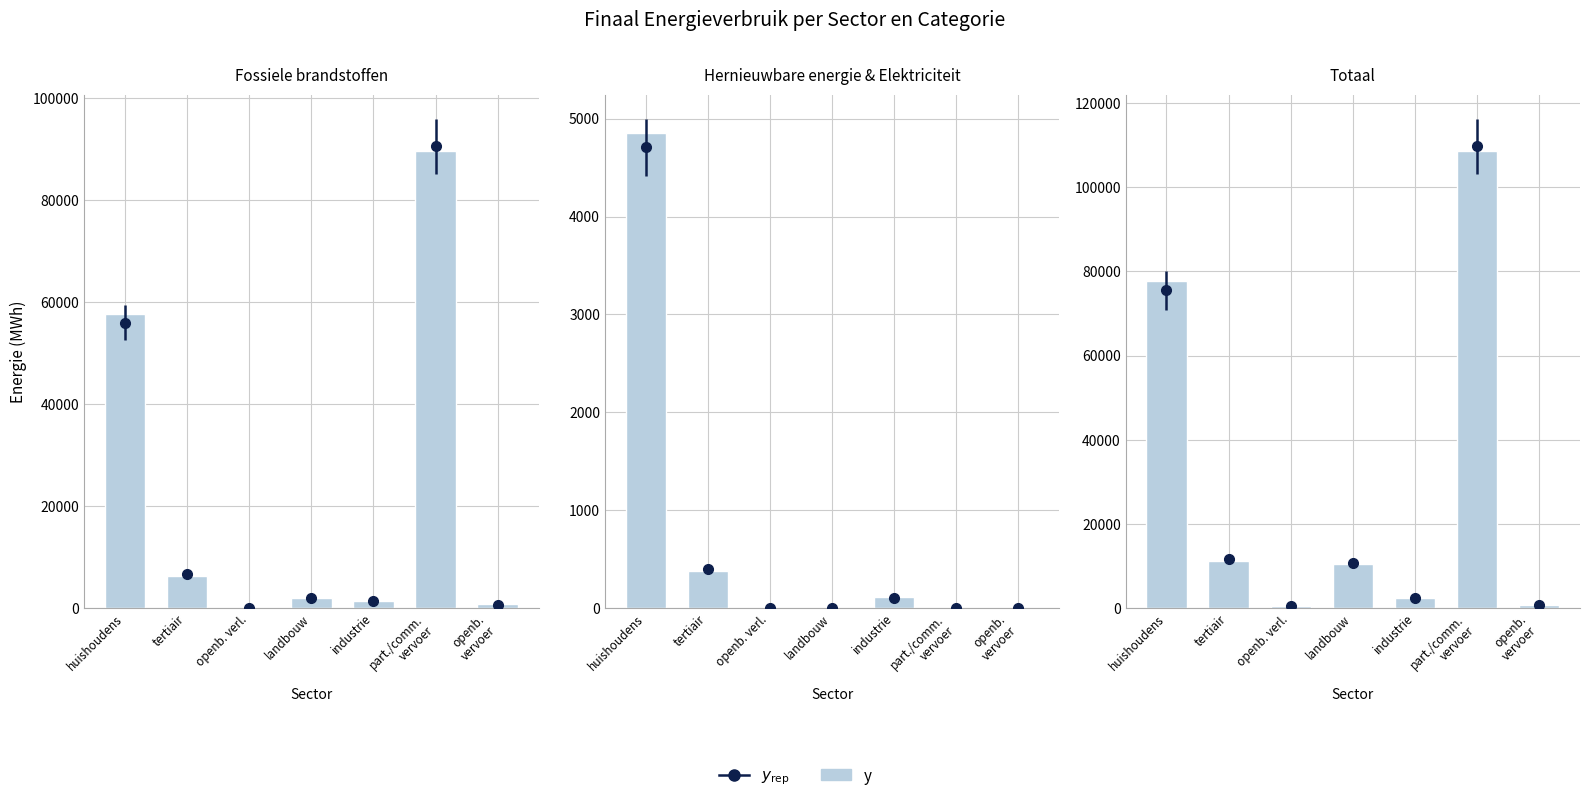

Which has a higher value, landbouw or tertiair?

tertiair